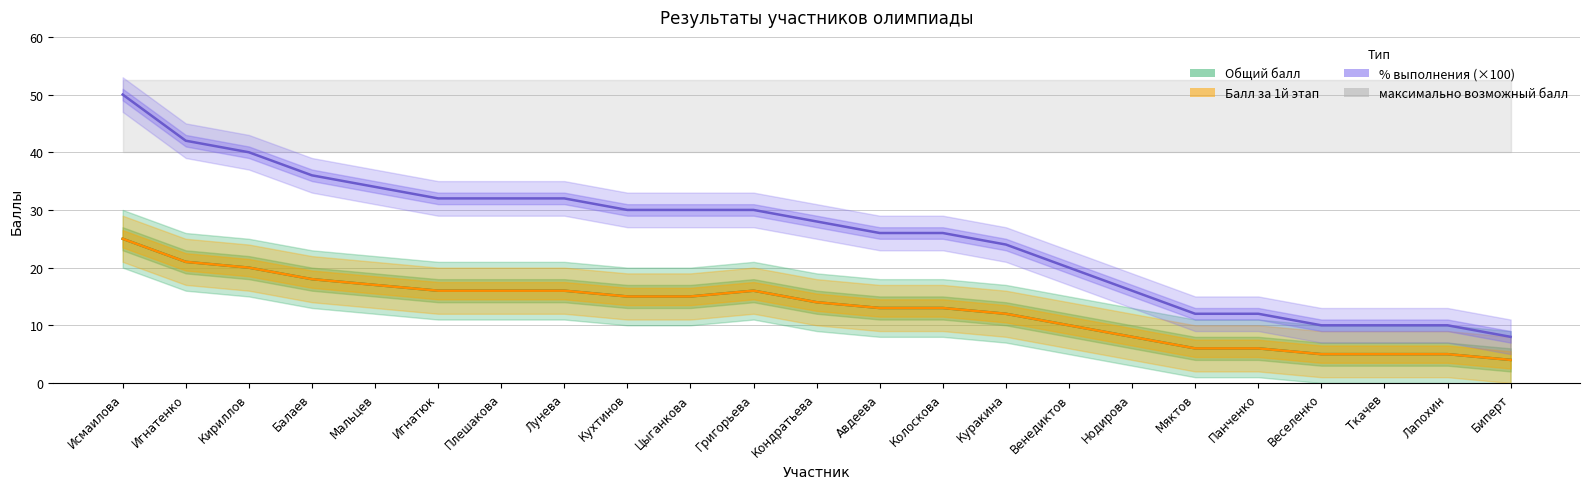

At which category is the sum across all series the highest?

Исмаилова